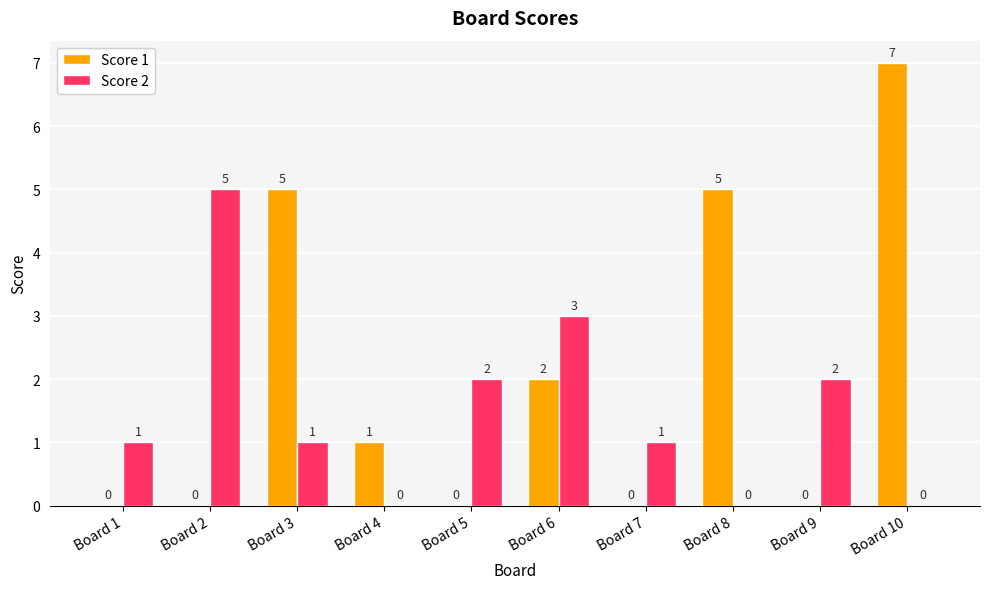

Reading left to right, list all the values displayed in this chart.

Score 1: Board 1=0	Board 2=0	Board 3=5	Board 4=1	Board 5=0	Board 6=2	Board 7=0	Board 8=5	Board 9=0	Board 10=7
Score 2: Board 1=1	Board 2=5	Board 3=1	Board 4=0	Board 5=2	Board 6=3	Board 7=1	Board 8=0	Board 9=2	Board 10=0